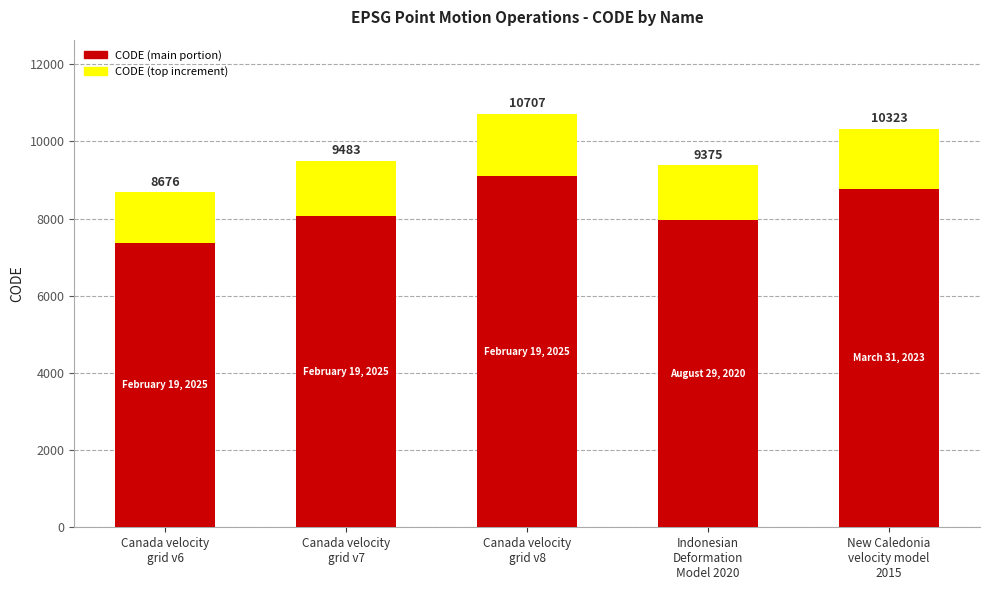

Are the bars horizontal?

No